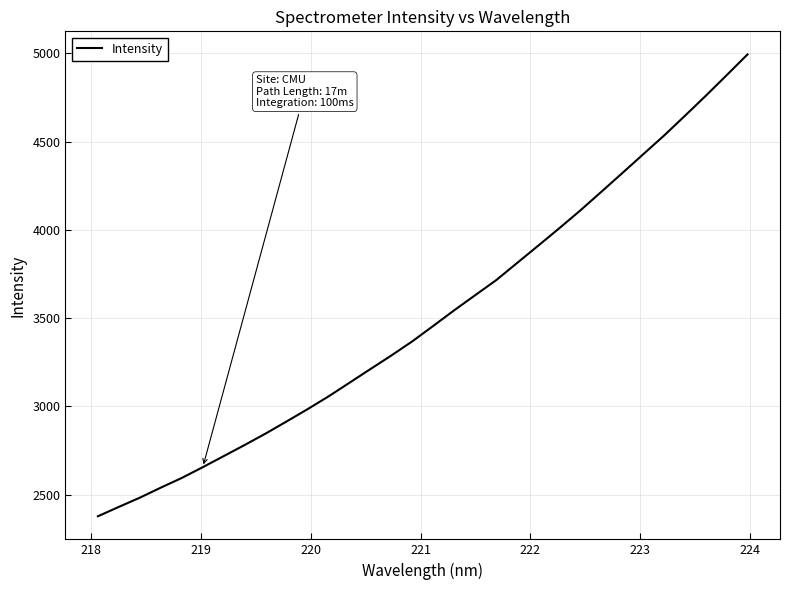

What is the difference between the maximum and minimum values?

2616.8